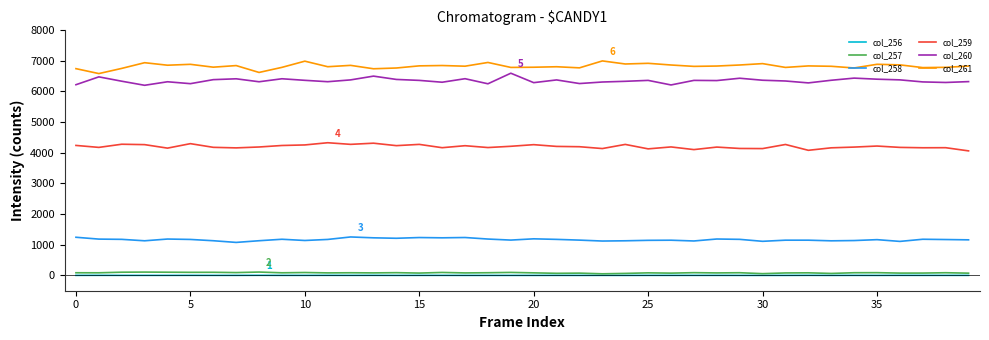

Which series has the largest total across all categories?

col_261